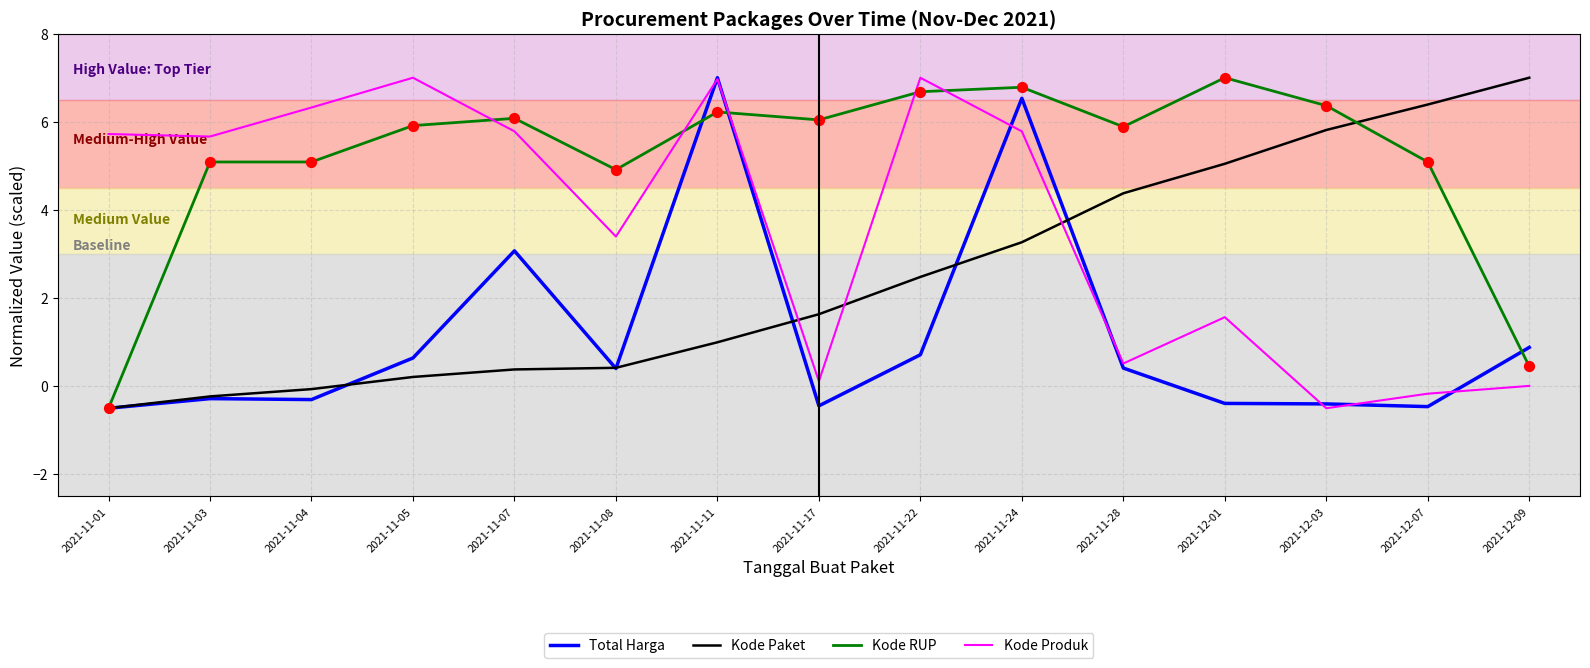

At how many categories does at least one series exceed 3?

15